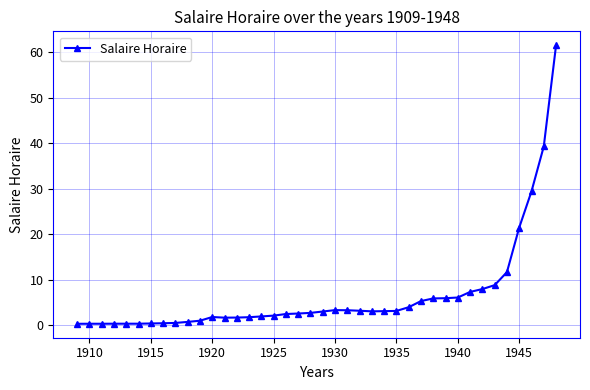

Count the number of values greater than 3.

20